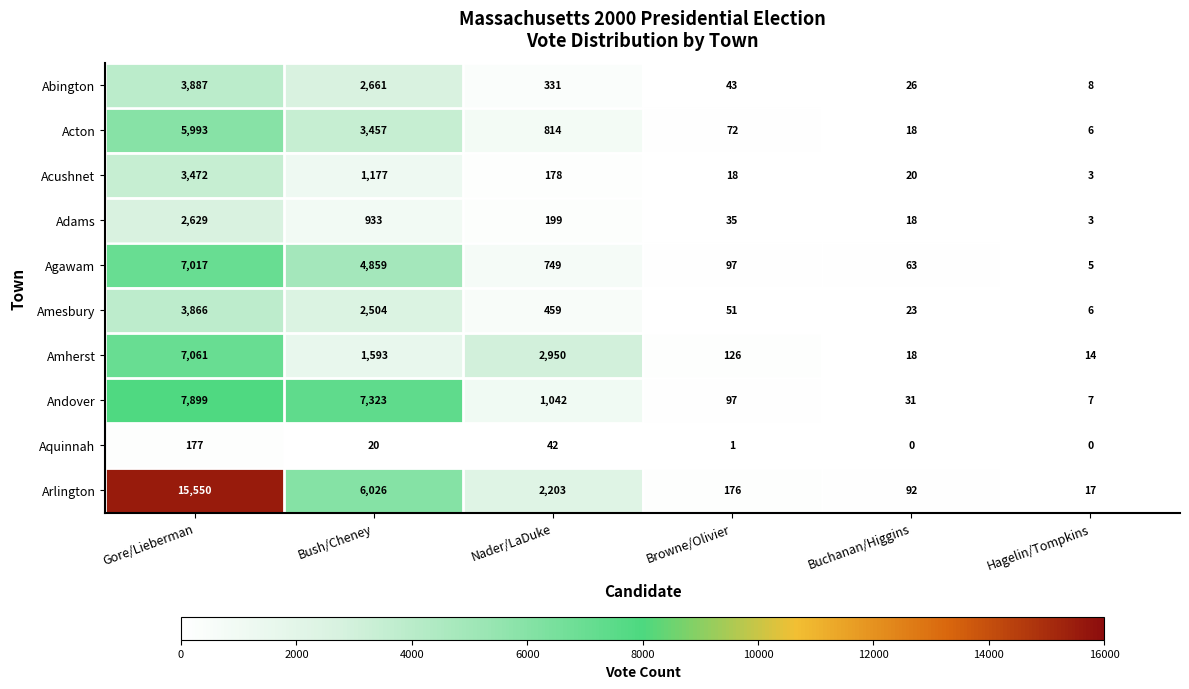

What is the difference between the highest and lowest values at Browne/Olivier?

175